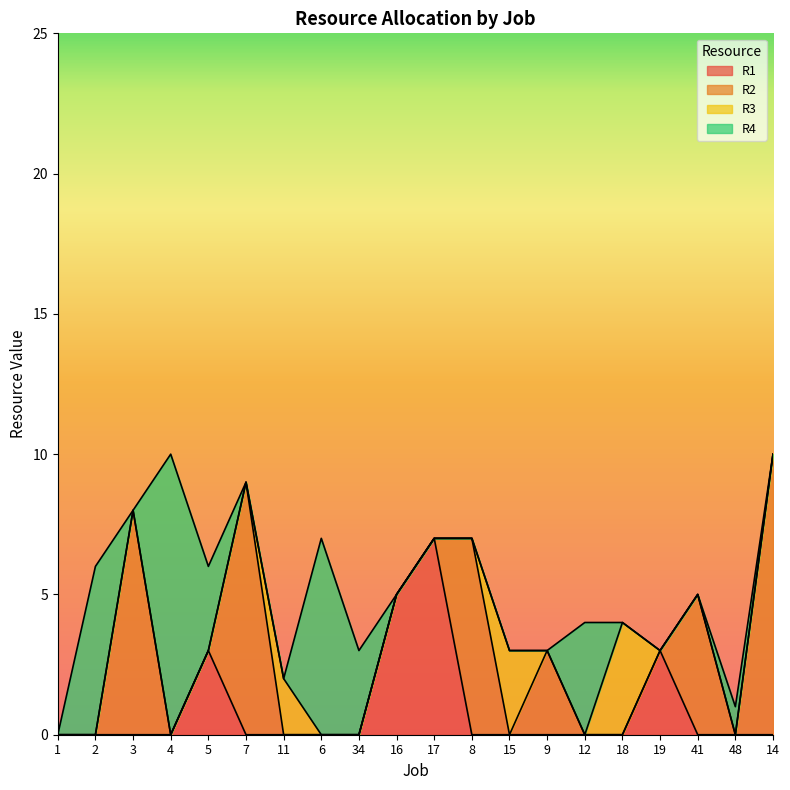

What is the label of the 16th point from the left?

18